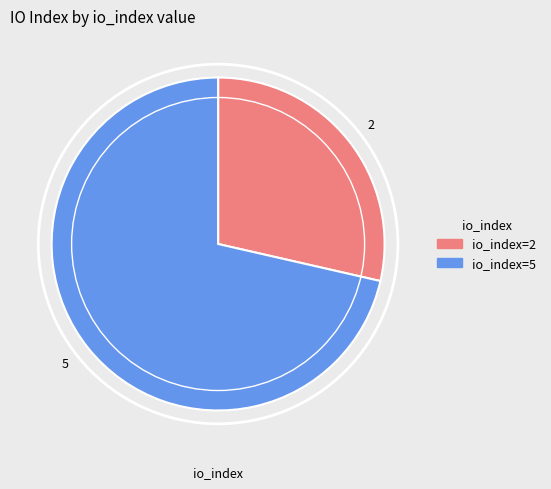

Is it true that 2 is 43% of the pie?

False